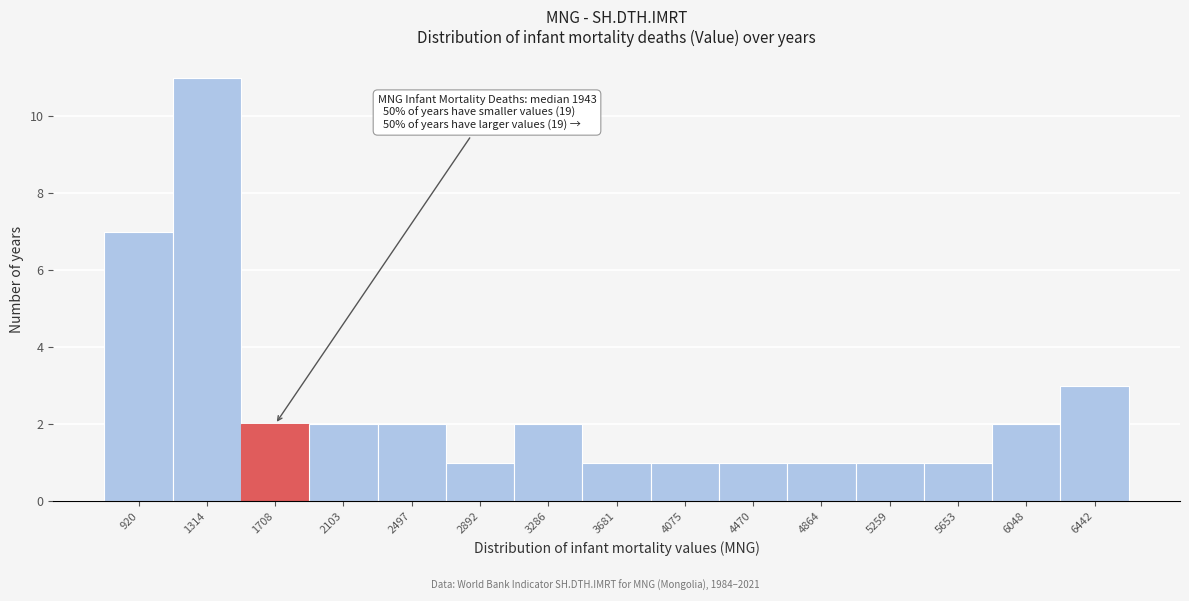

Reading right to left, transcribe all the data shown in this chart.

3	2	1	1	1	1	1	1	2	1	2	2	2	11	7